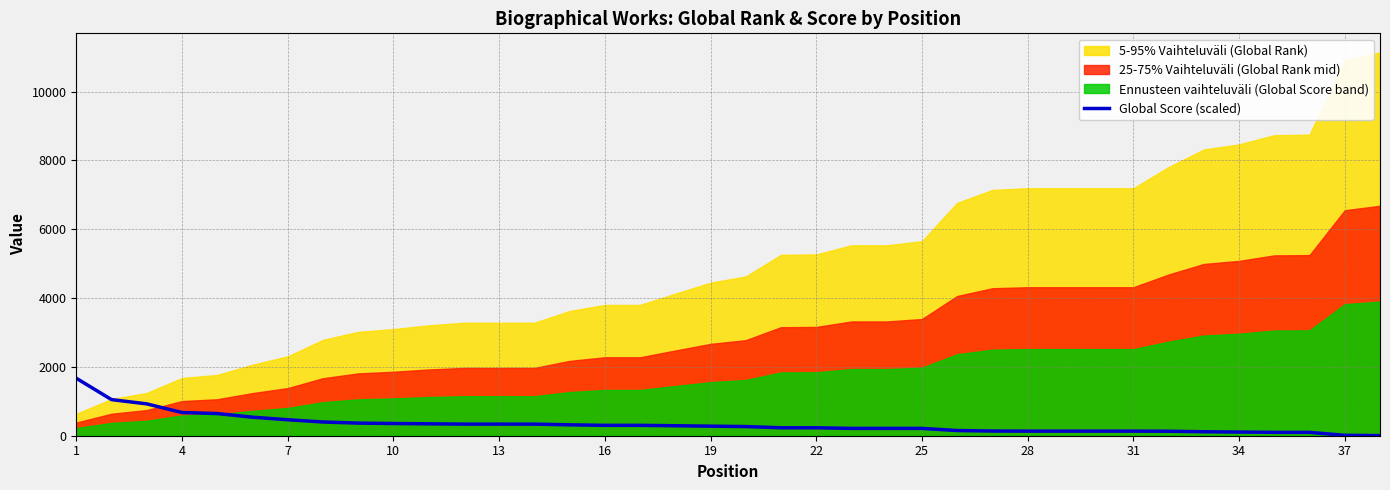

The value of Global Score (scaled) at 7 is 464.2. True or false?

True